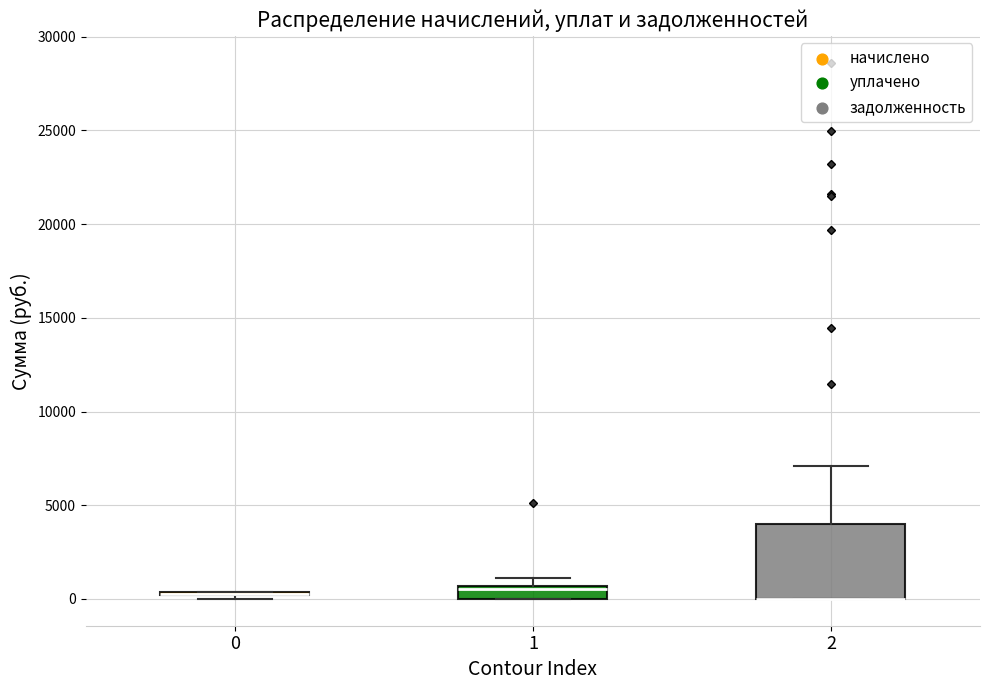

Where is the upper edge of the box at x = 2 on the y-axis? The values are not printed on the chart, so give them approximately, as read against the axis.

4000